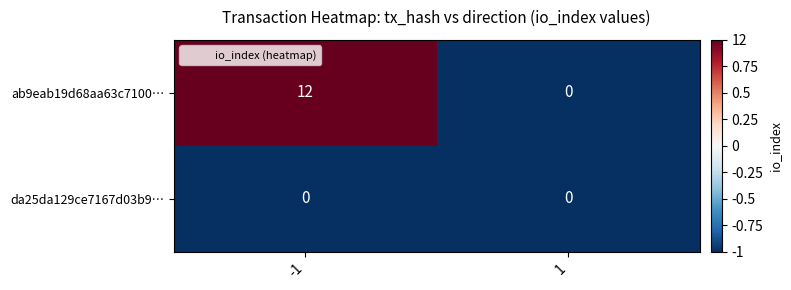

Is it true that da25da129ce7167d03b9… equals 0 at 1?

True